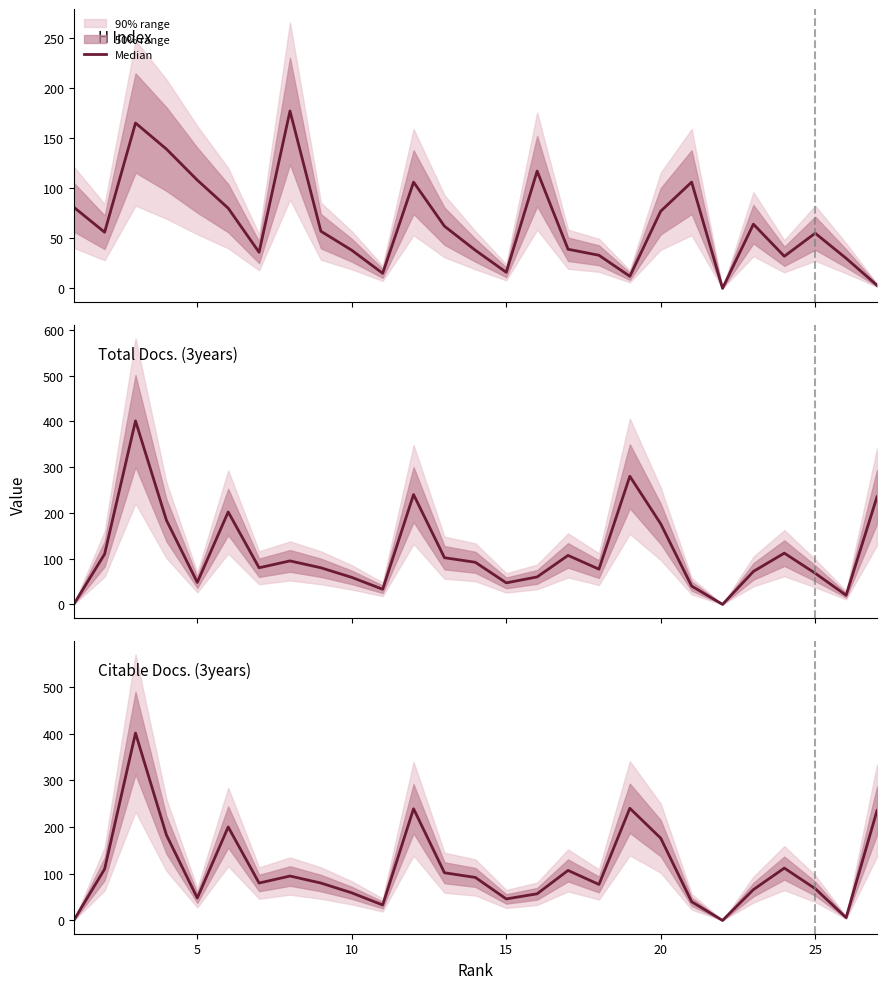

Reading left to right, list all the values displayed in this chart.

0	110	401	183	48	200	80	95	80	59	33	239	102	92	46	57	107	77	240	176	40	0	66	112	68	6	235